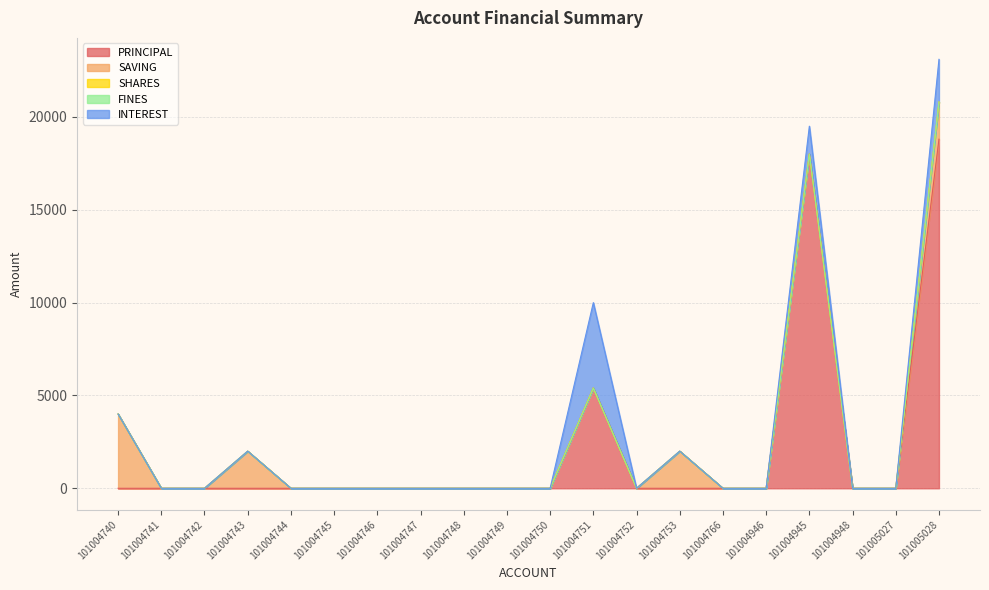

Does the chart have visible grid lines?

Yes